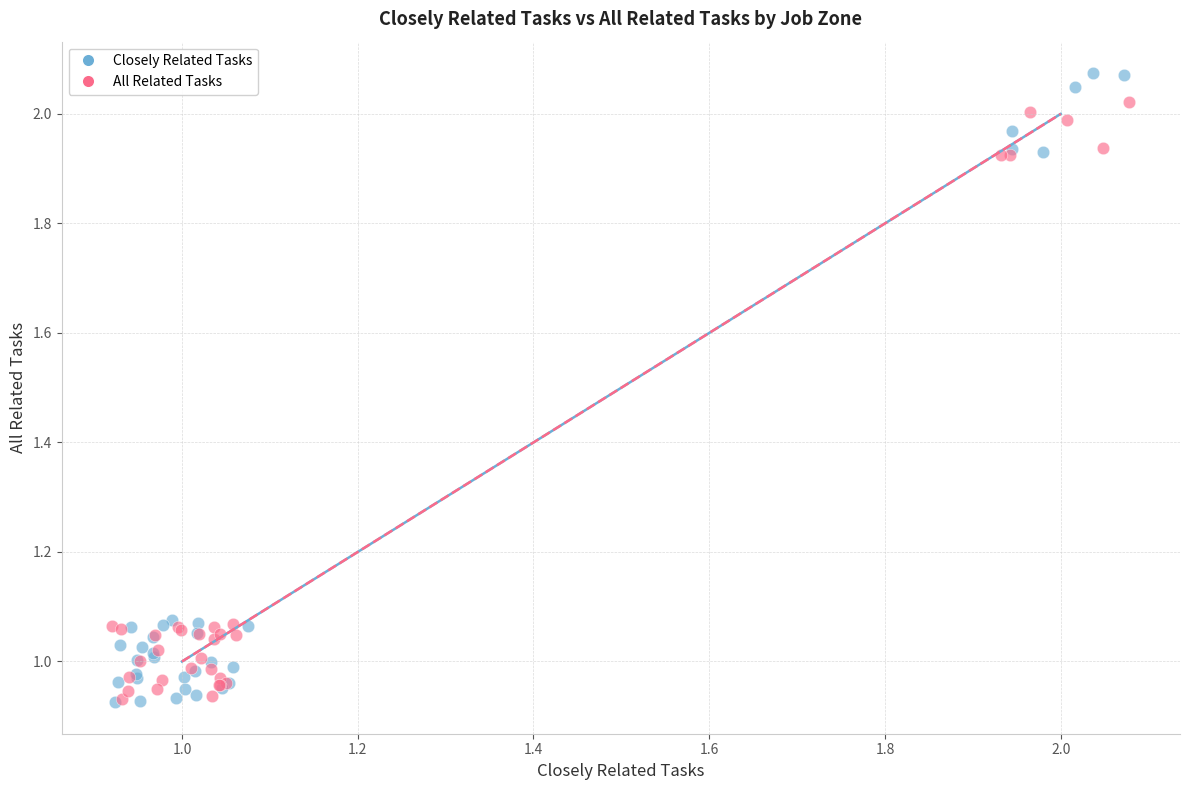

Which series reaches the maximum Y coordinate?

Closely Related Tasks